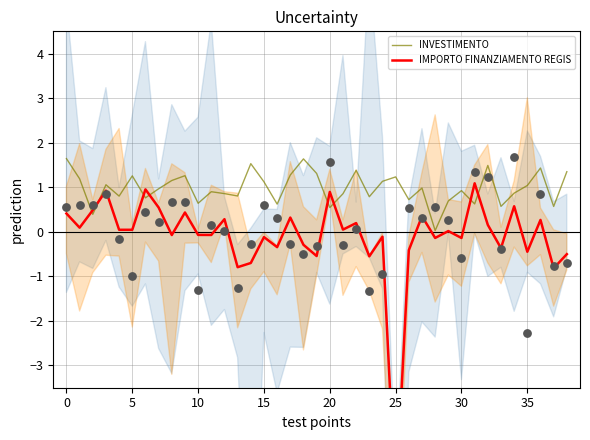

Which series contains the highest Y value?

INVESTIMENTO